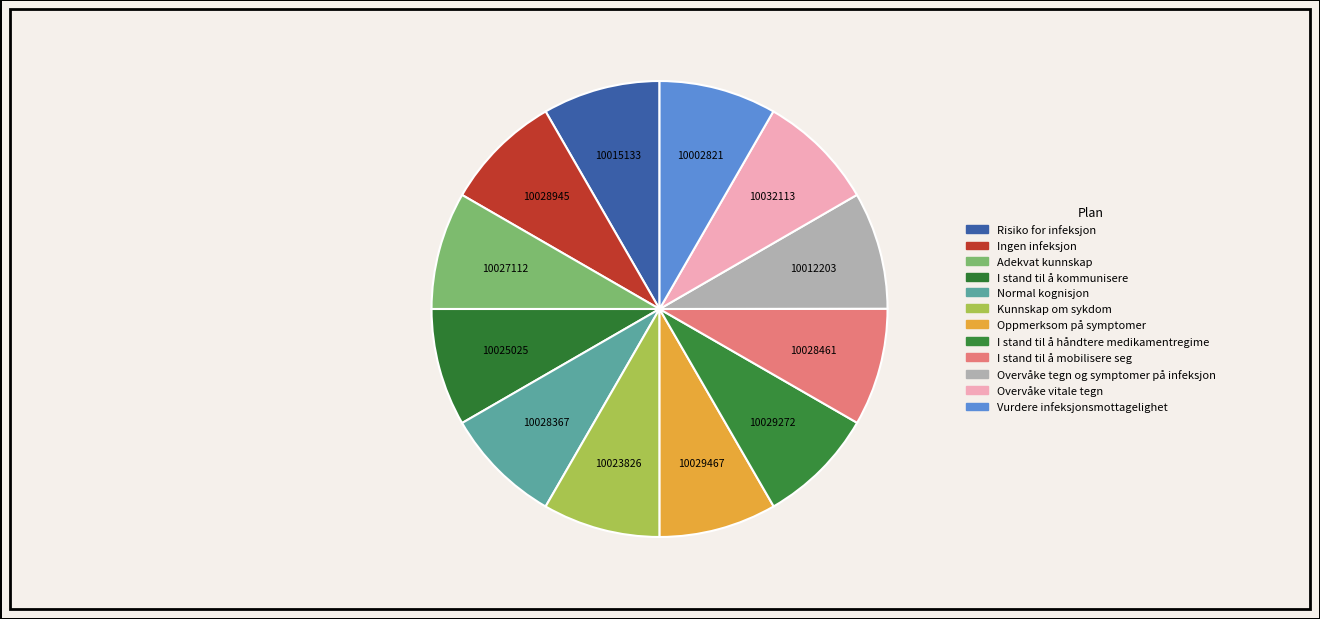

Do Adekvat kunnskap and Oppmerksom på symptomer together represent more than half of the pie?

No